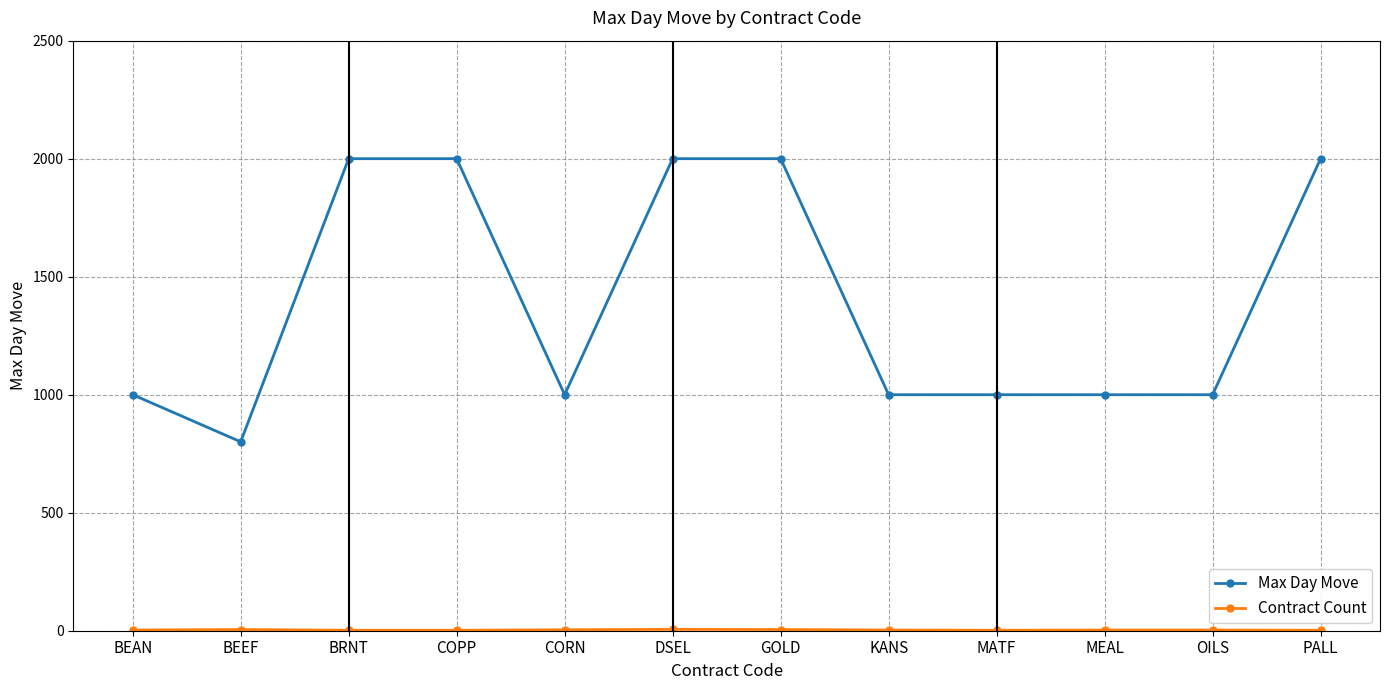

What is the difference between the second highest and second lowest values in the Max Day Move series?

1000.0